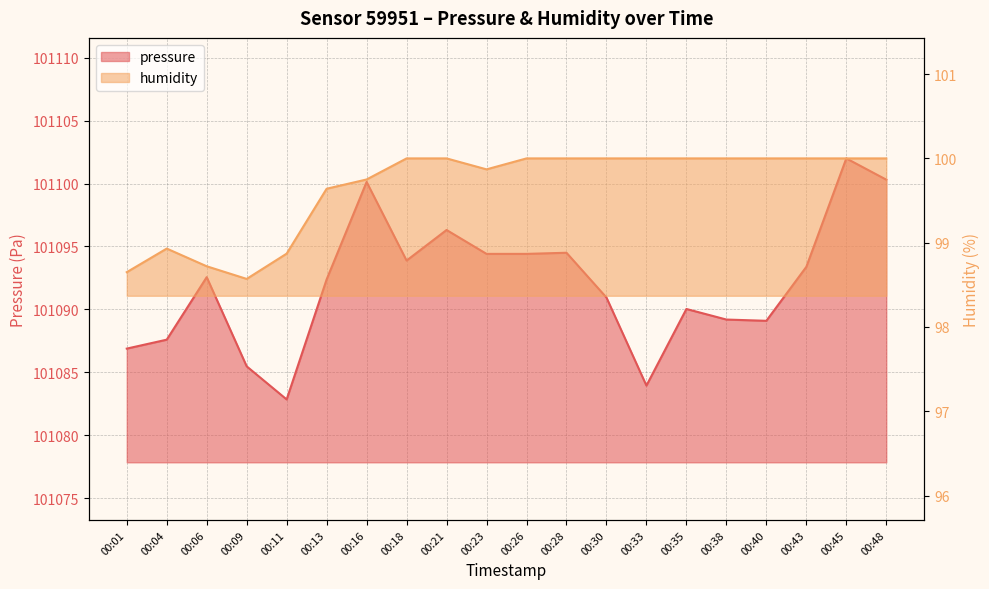

Reading left to right, what are all the values shown in this chart?

pressure: 101086.9	101087.6	101092.6	101085.5	101082.8	101092.4	101100.1	101093.9	101096.3	101094.4	101094.4	101094.5	101090.9	101083.9	101090.0	101089.2	101089.1	101093.4	101102.0	101100.3
humidity: 98.7	98.9	98.7	98.6	98.9	99.6	99.8	100.0	100.0	99.9	100.0	100.0	100.0	100.0	100.0	100.0	100.0	100.0	100.0	100.0